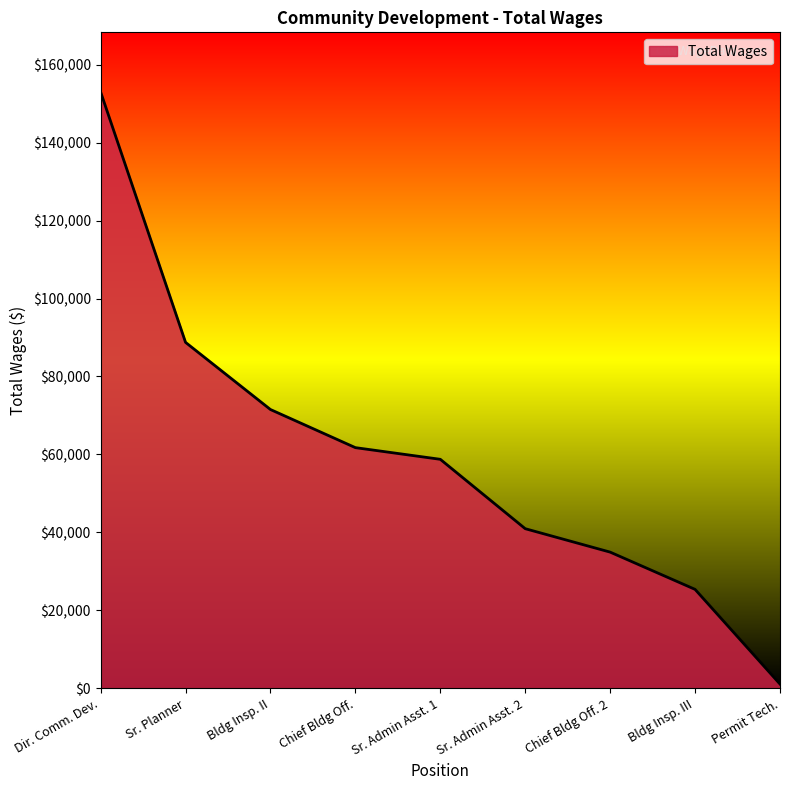

What is the maximum value shown in the chart?

152995